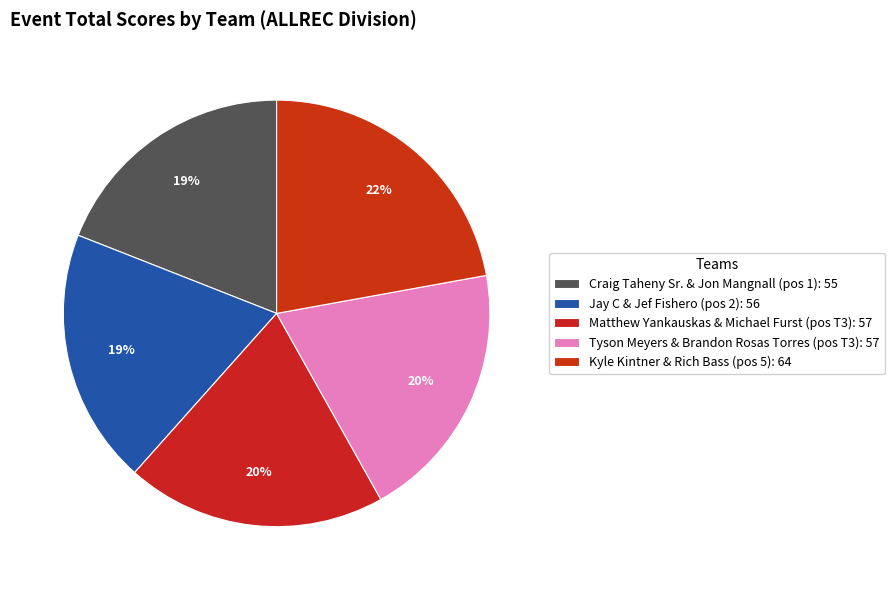

What is the ratio of the value at Kyle Kintner & Rich Bass to the value at Jay C & Jef Fishero?

1.1